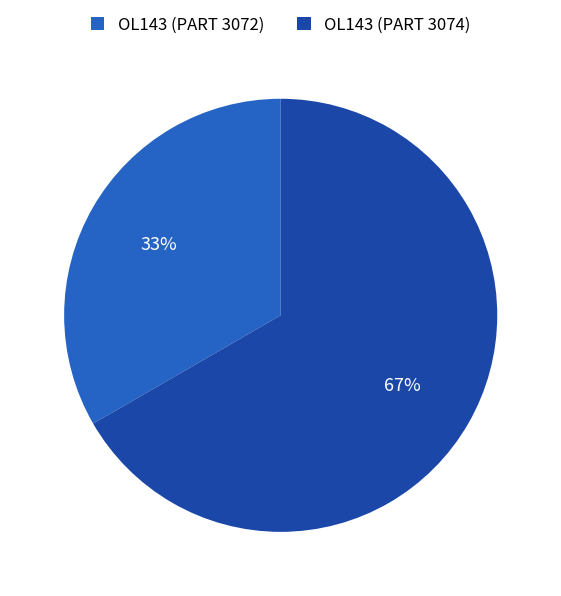

What is the ratio of the value at OL143 (PART 3074) to the value at OL143 (PART 3072)?

2.0